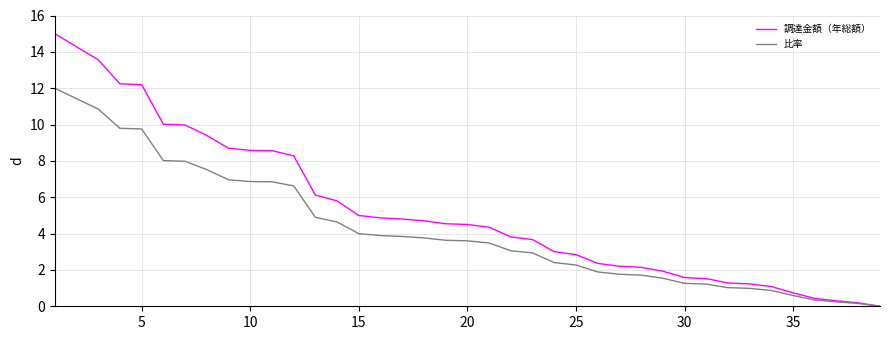

What is the highest value of the 調達金額（年総額） series?

15.0